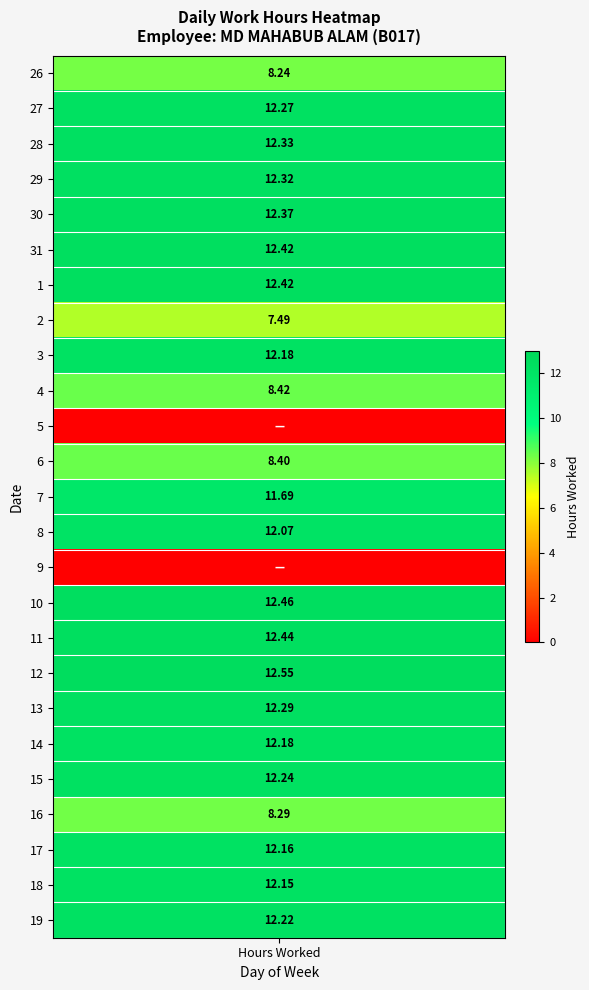

How many values in 26 are above zero?

1